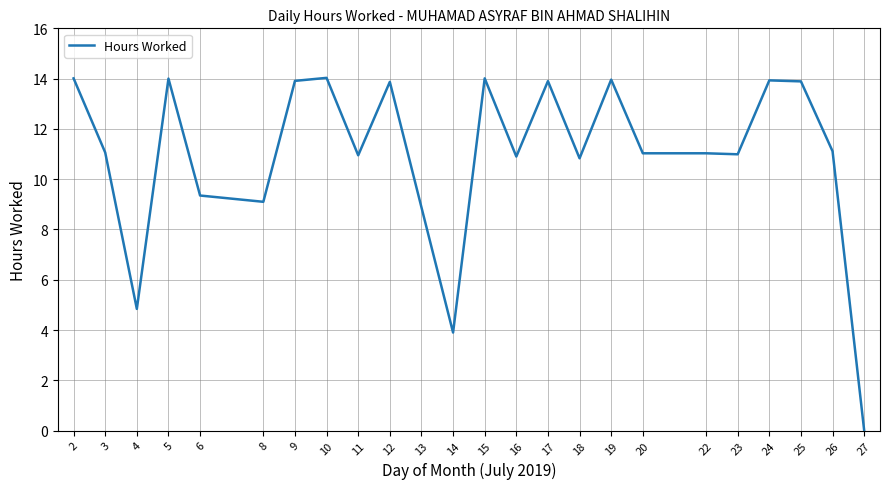

True or false: there are more than 2 points higher than both neighbors.

True